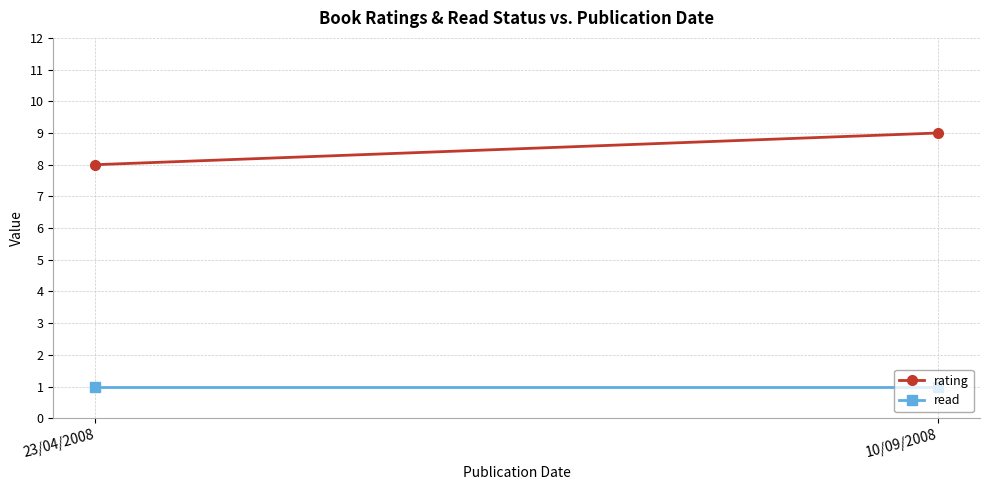

What is the sum of the read values at 23/04/2008 and 10/09/2008?

2